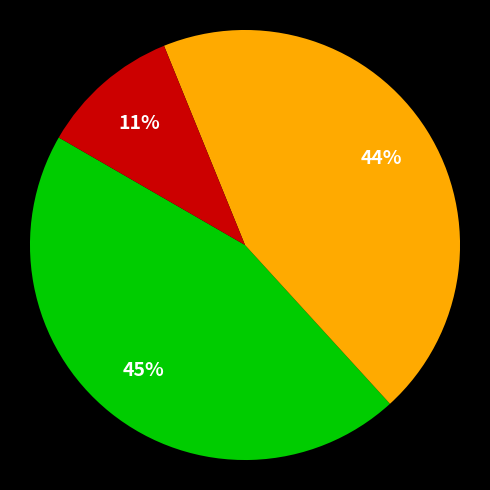

Does any single category account for the majority?

No